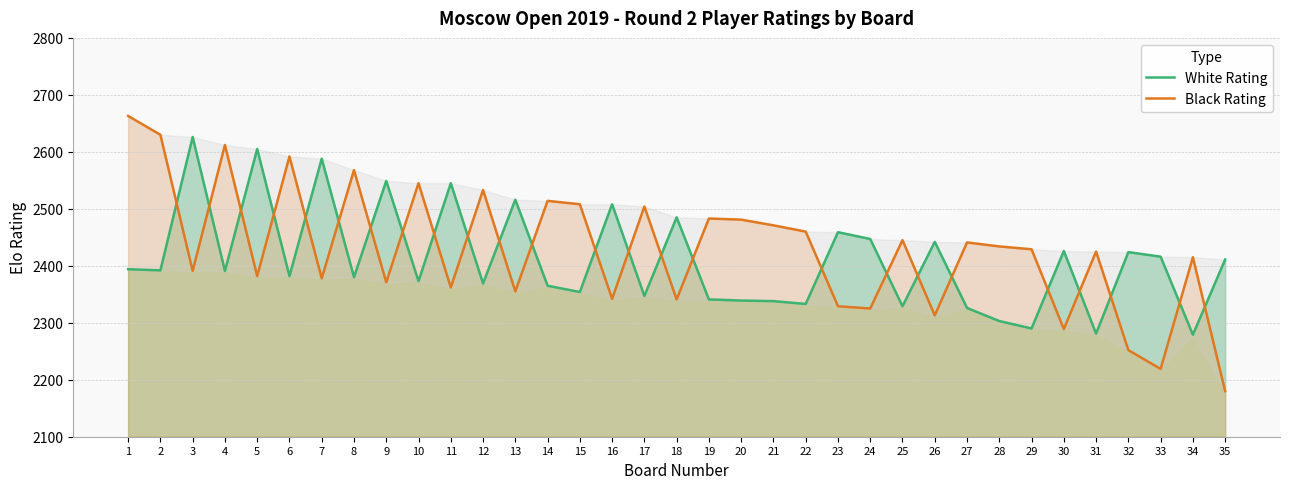

How many data points in White Rating are above 2391?

17